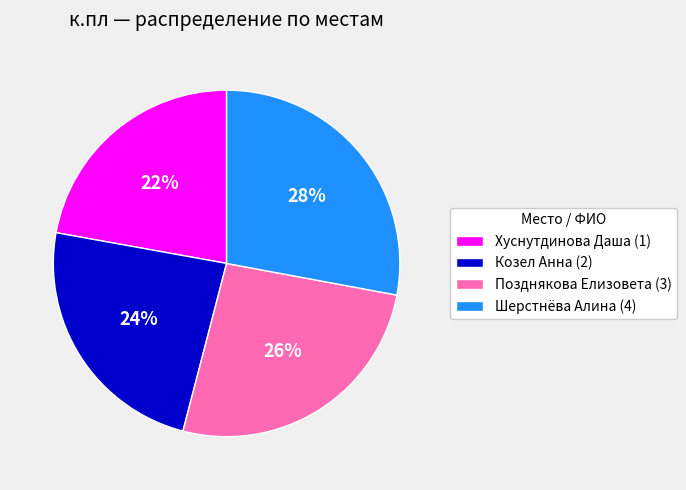

Does Козел Анна (2) represent more than half of the total?

No